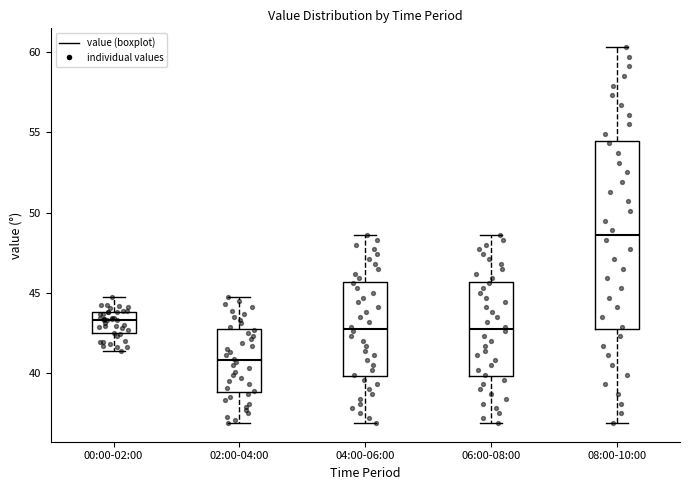

Where is the lower edge of the box for 08:00-10:00 on the y-axis? The values are not printed on the chart, so give them approximately, as read against the axis.

43.0